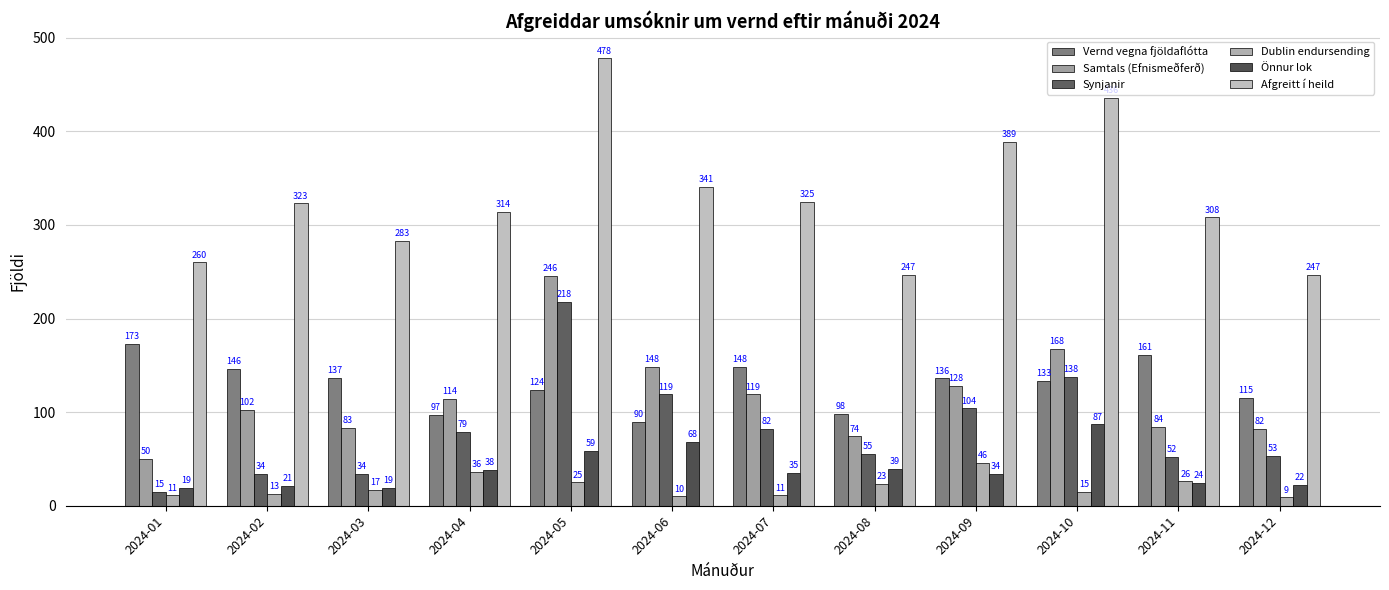

What is the sum of the Vernd vegna fjöldaflótta values at 2024-03 and 2024-04?

234